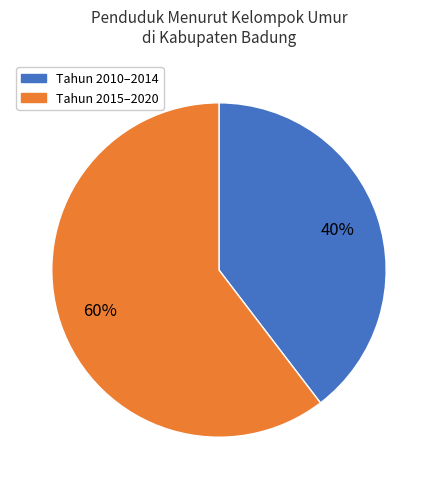

What is the ratio of the value at Tahun 2010–2014 to the value at Tahun 2015–2020?

0.7